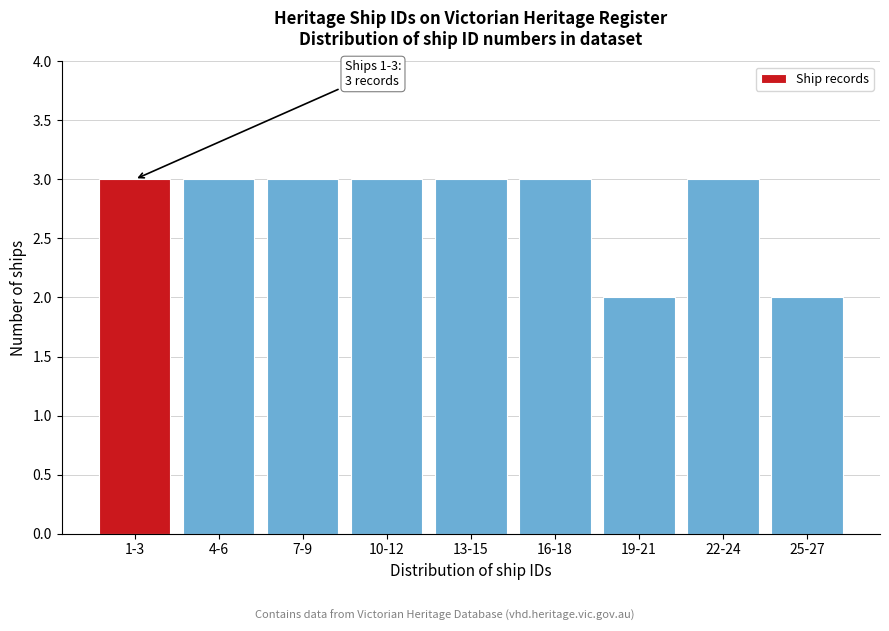

Reading left to right, extract all data points from this chart.

1-3=3	4-6=3	7-9=3	10-12=3	13-15=3	16-18=3	19-21=2	22-24=3	25-27=2